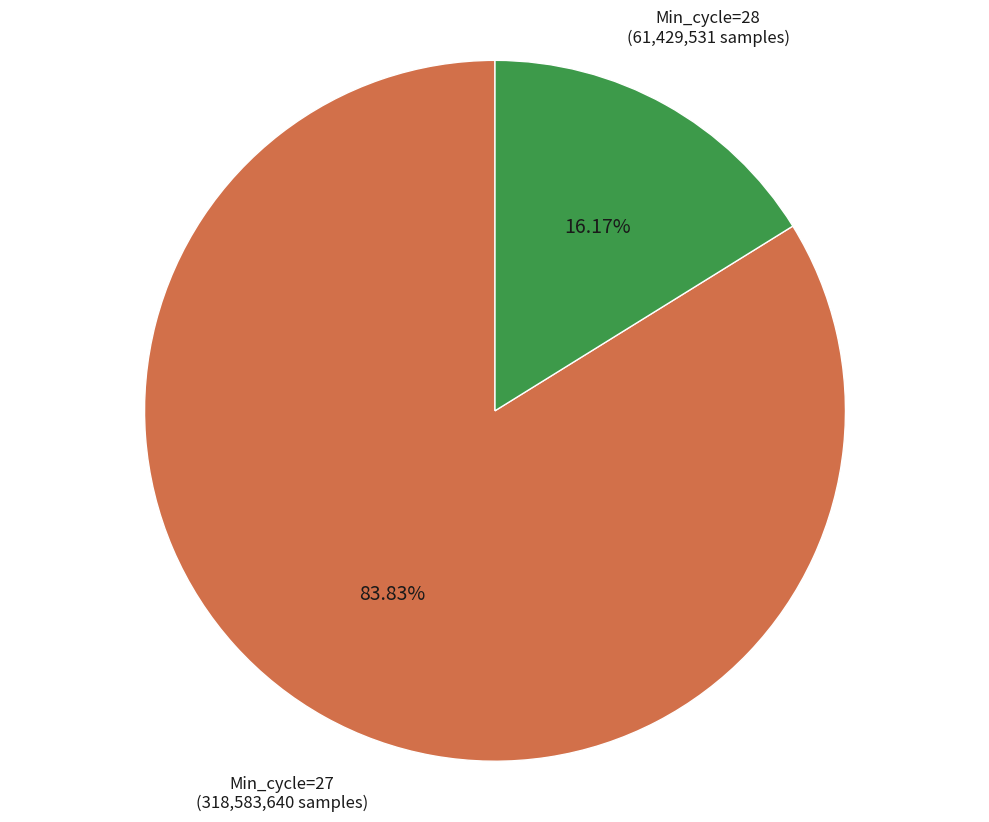

Is the sum of Min_cycle=28 (61,429,531 samples) and Min_cycle=27 (318,583,640 samples) greater than half?

Yes